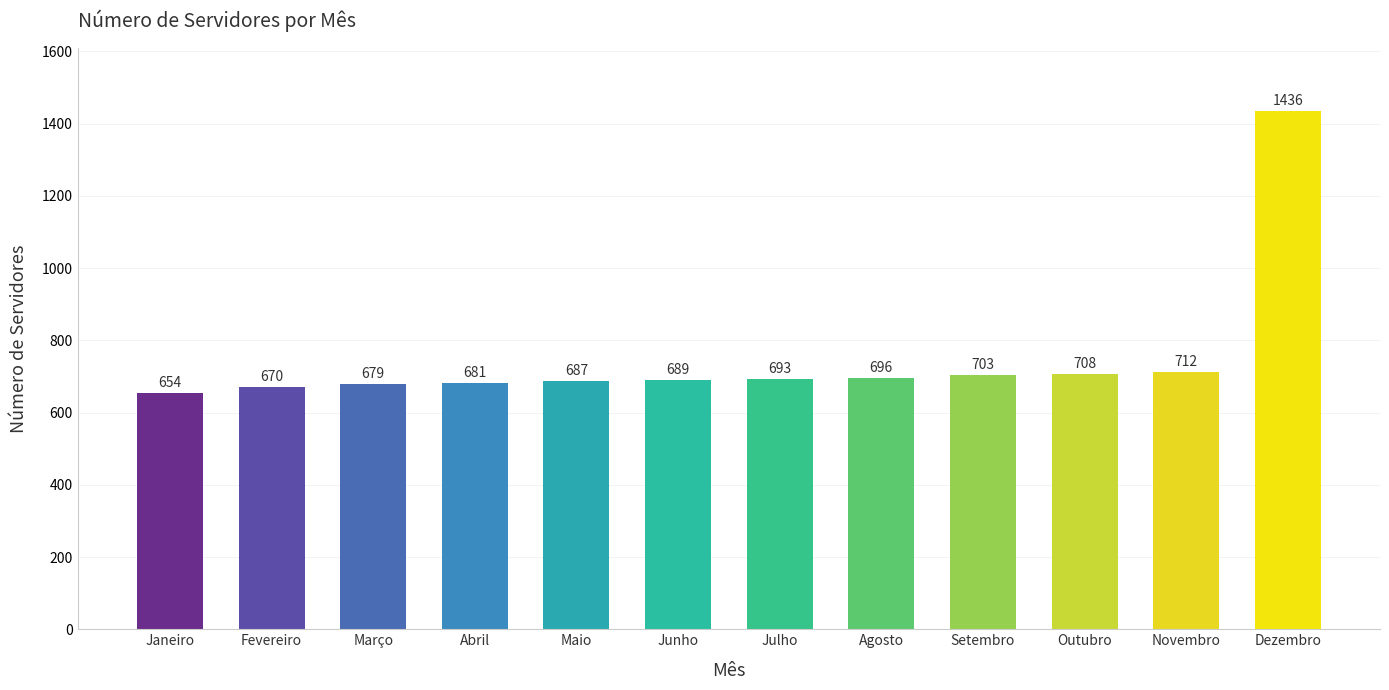

Where is the data nearest to the value 1045?

Novembro